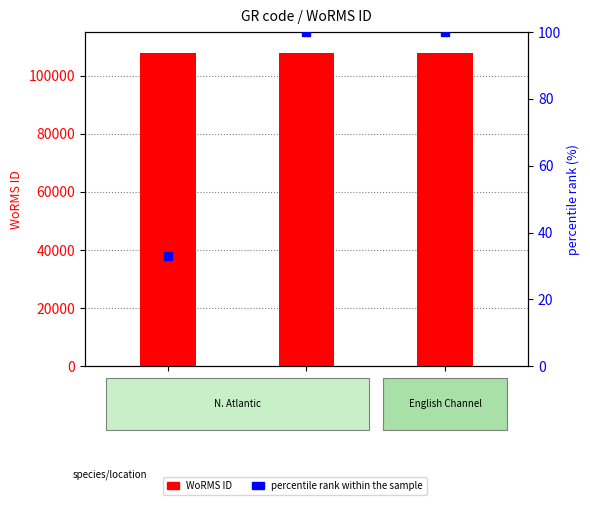

The percentile rank within the sample series shows 33 at EMR033. True or false?

True